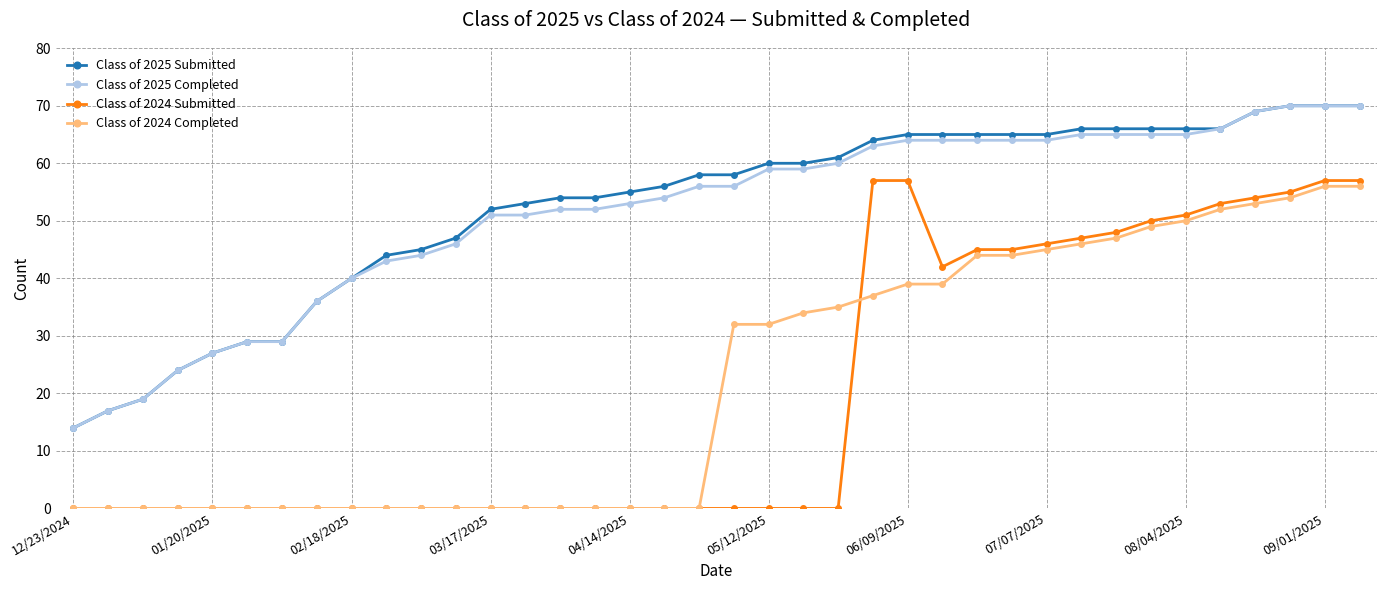

Which series has the widest spread of values?

Class of 2024 Submitted